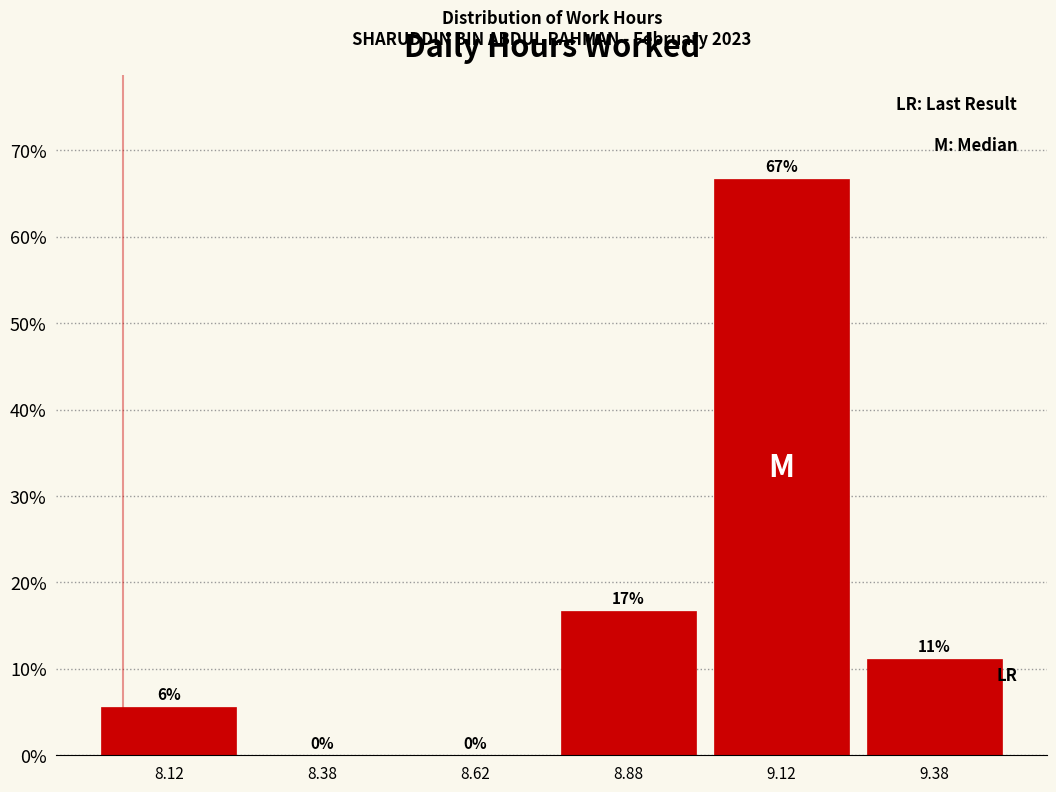

Which range on the x-axis has the tallest bar?

9.00 to 9.25